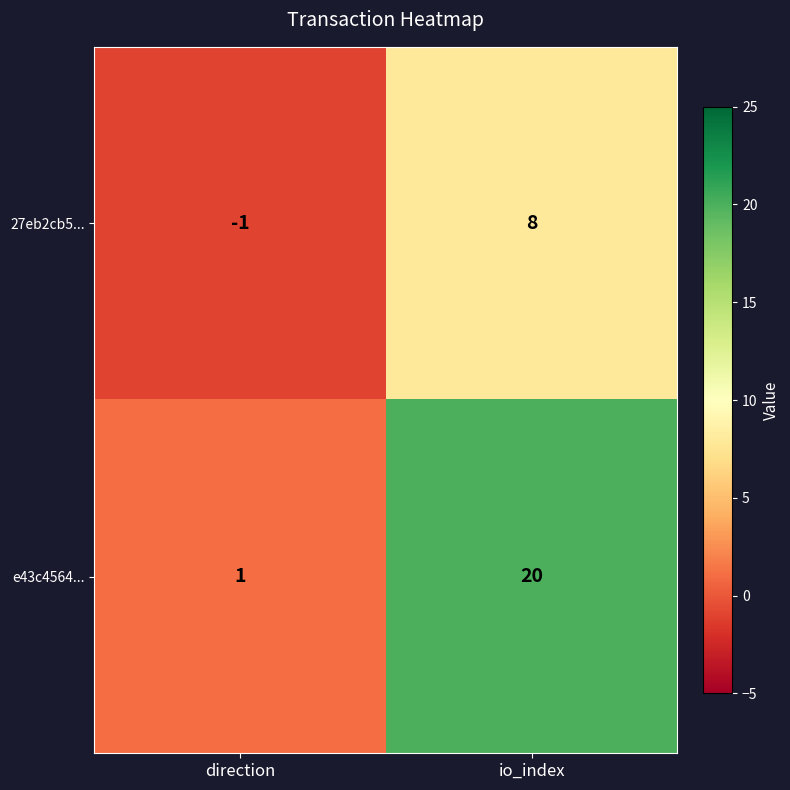

The value of e43c4564... at direction is 1. True or false?

True